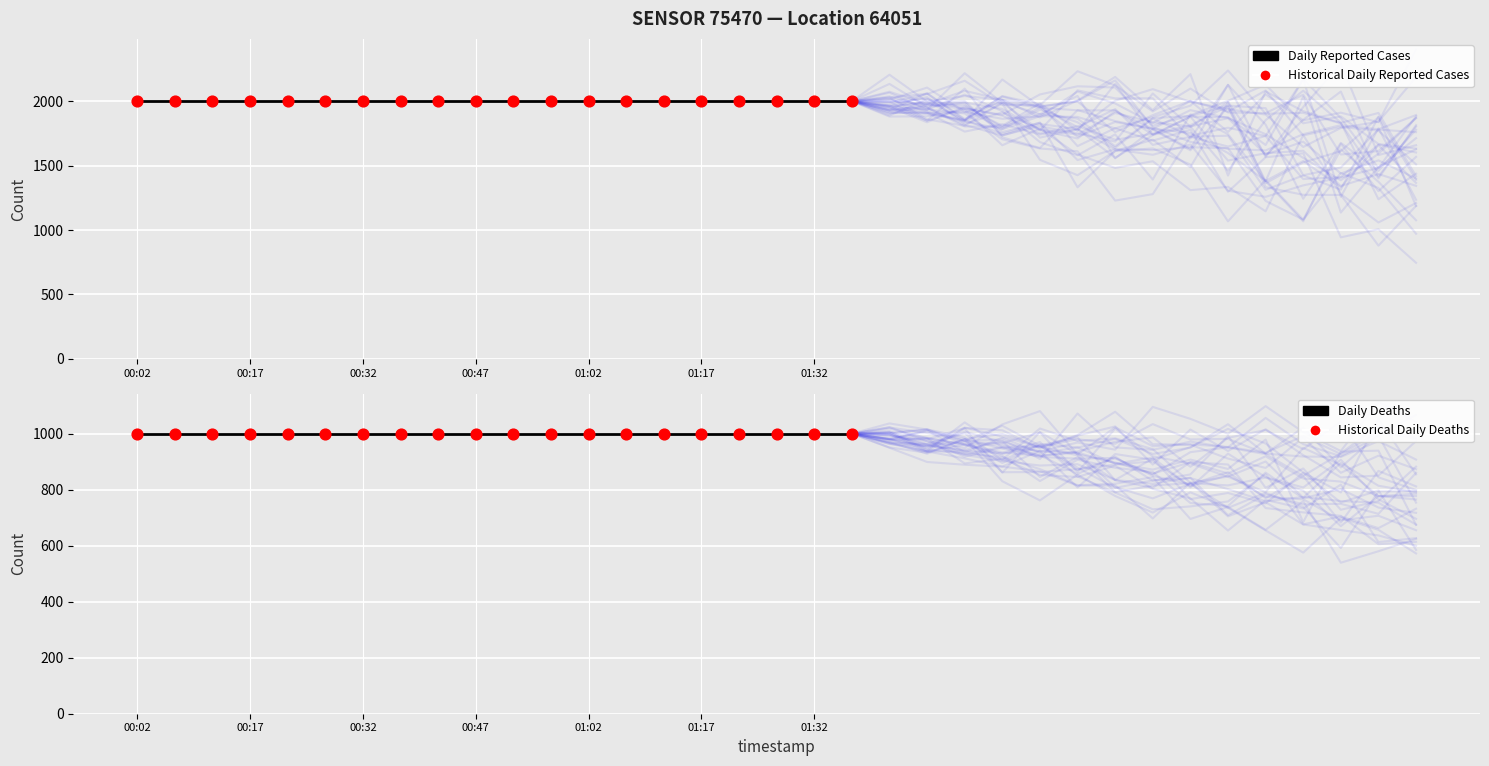

Which series has the largest Y range (max minus min)?

Daily Reported Cases (P1)